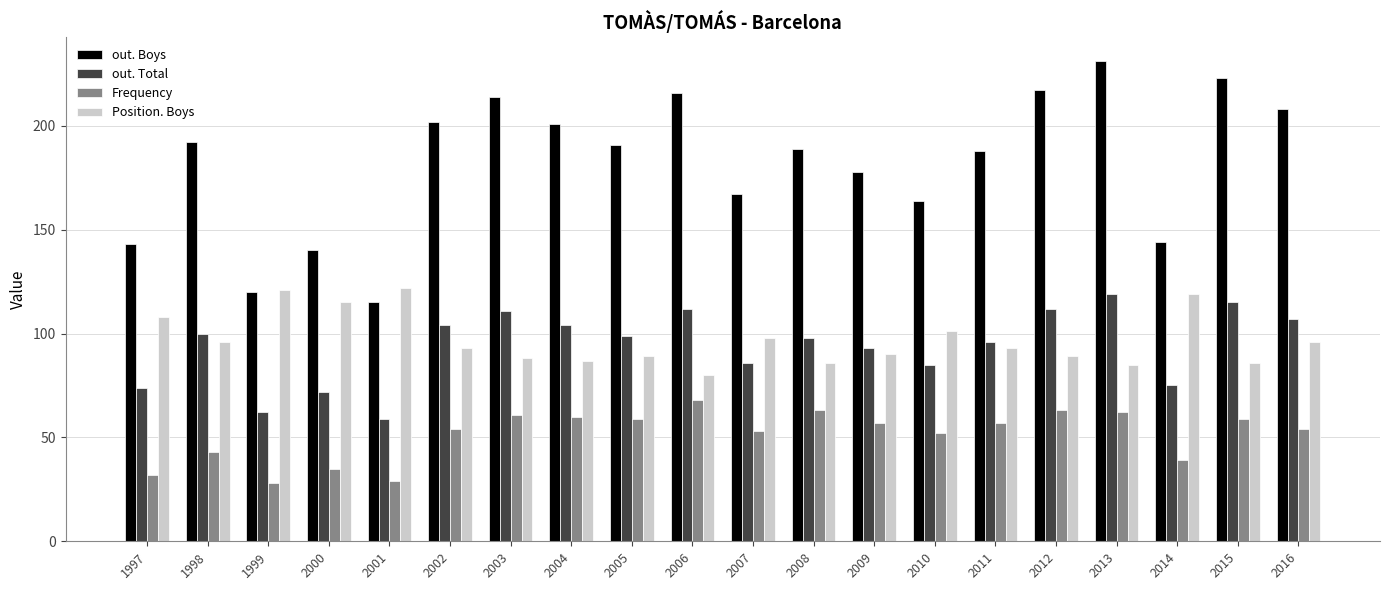

Where does the out. Total series first go above 99?

1998